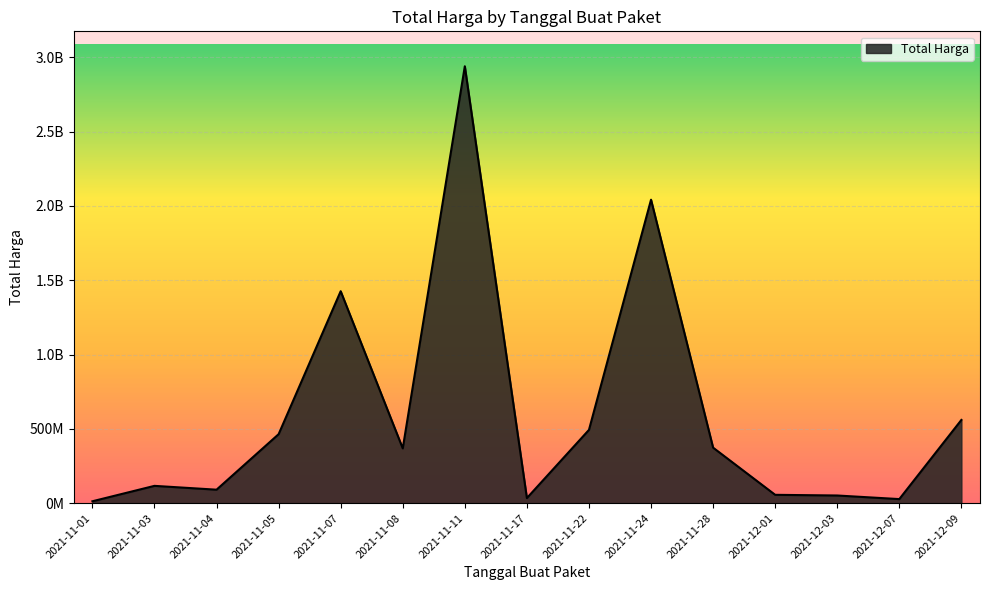

Does the chart display data point markers on the line(s)?

No